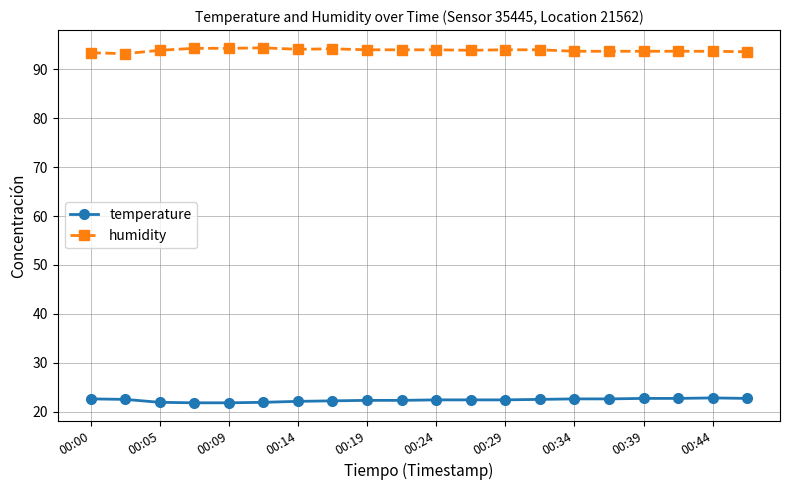

What is the value of the humidity point at the 8th from the left?

94.2